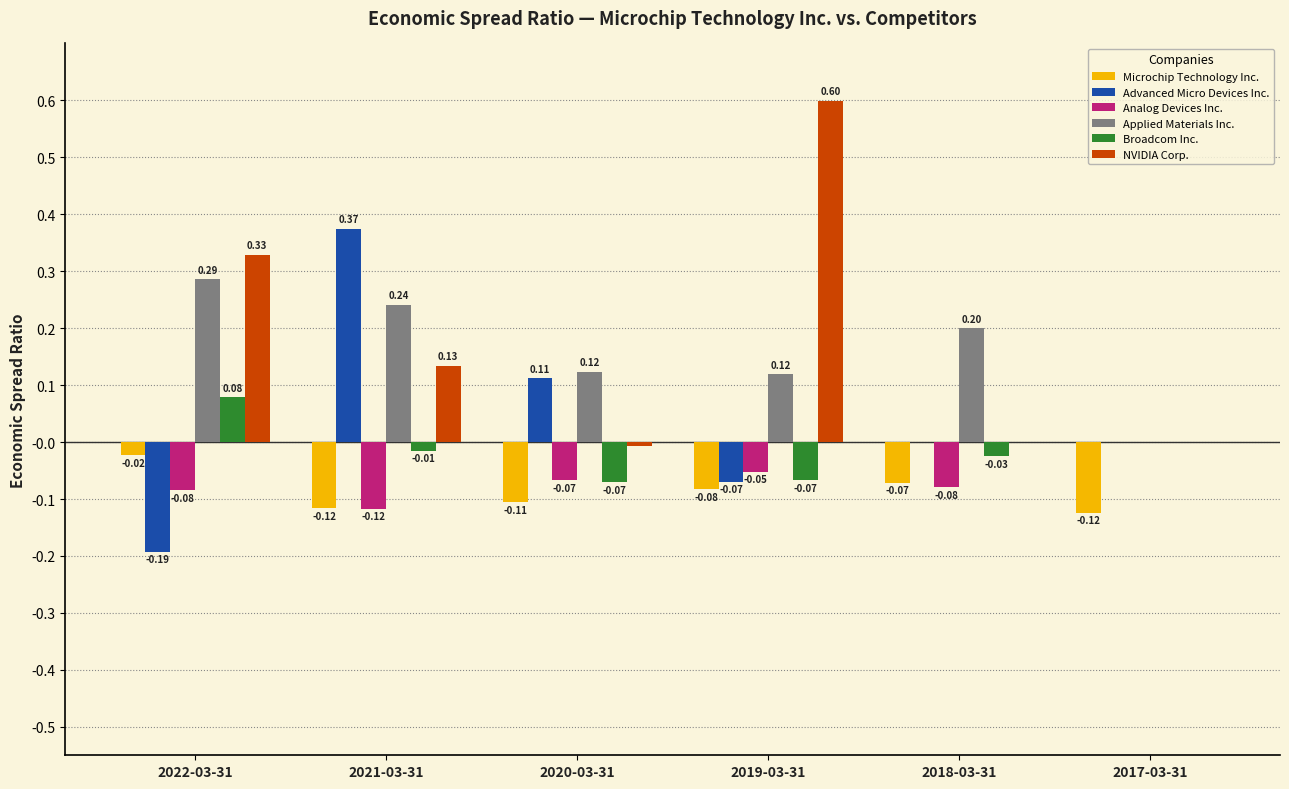

How many data points does each series have?

6